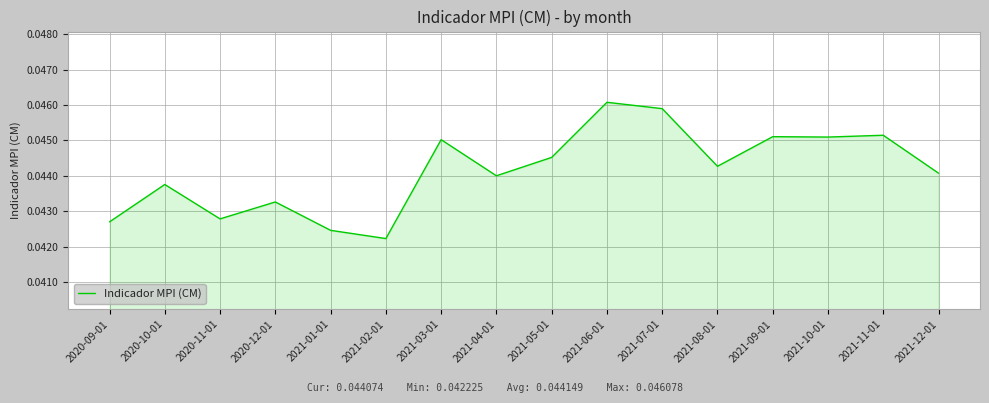

What is the sum of all values?

0.7